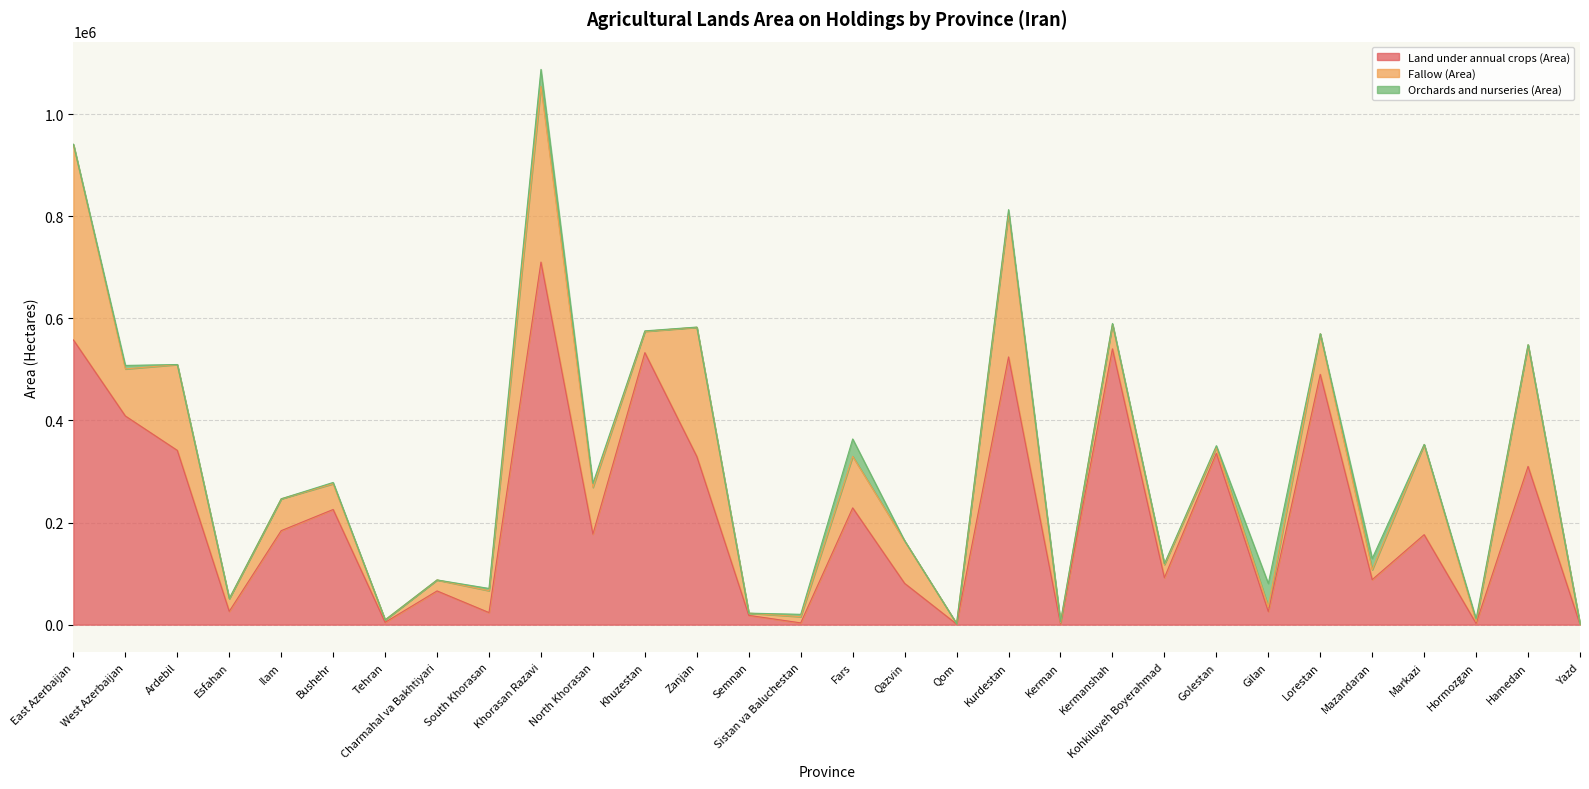

How many interior local valleys does the Orchards and nurseries (Area) series have?

8